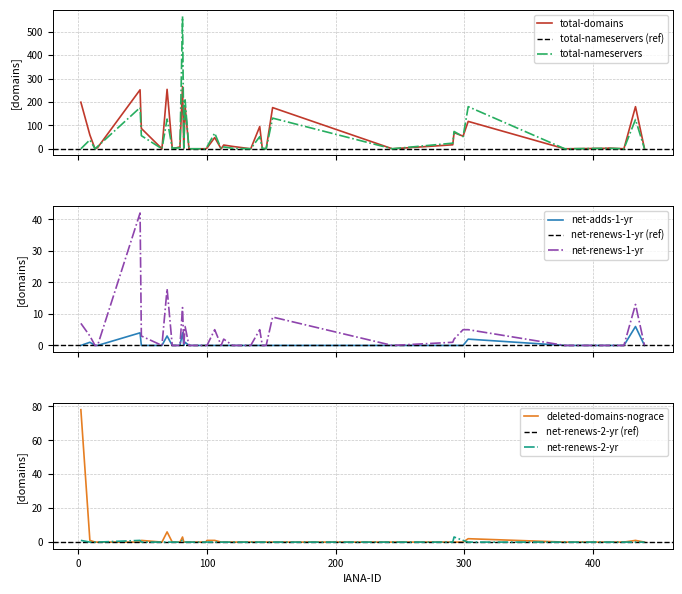

Which series has the largest total across all categories?

total-domains